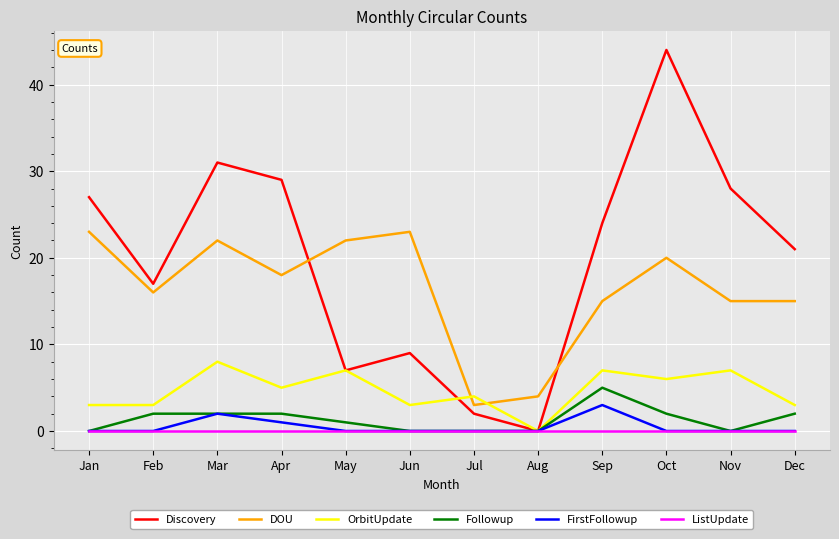

True or false: DOU and Followup cross at least once.

False